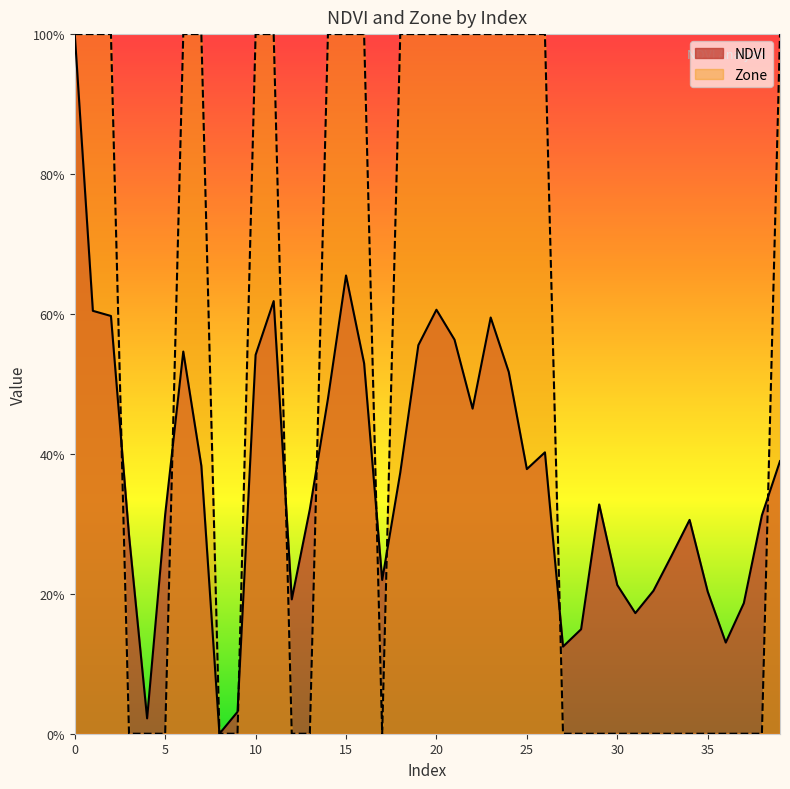

Does the chart have visible grid lines?

No